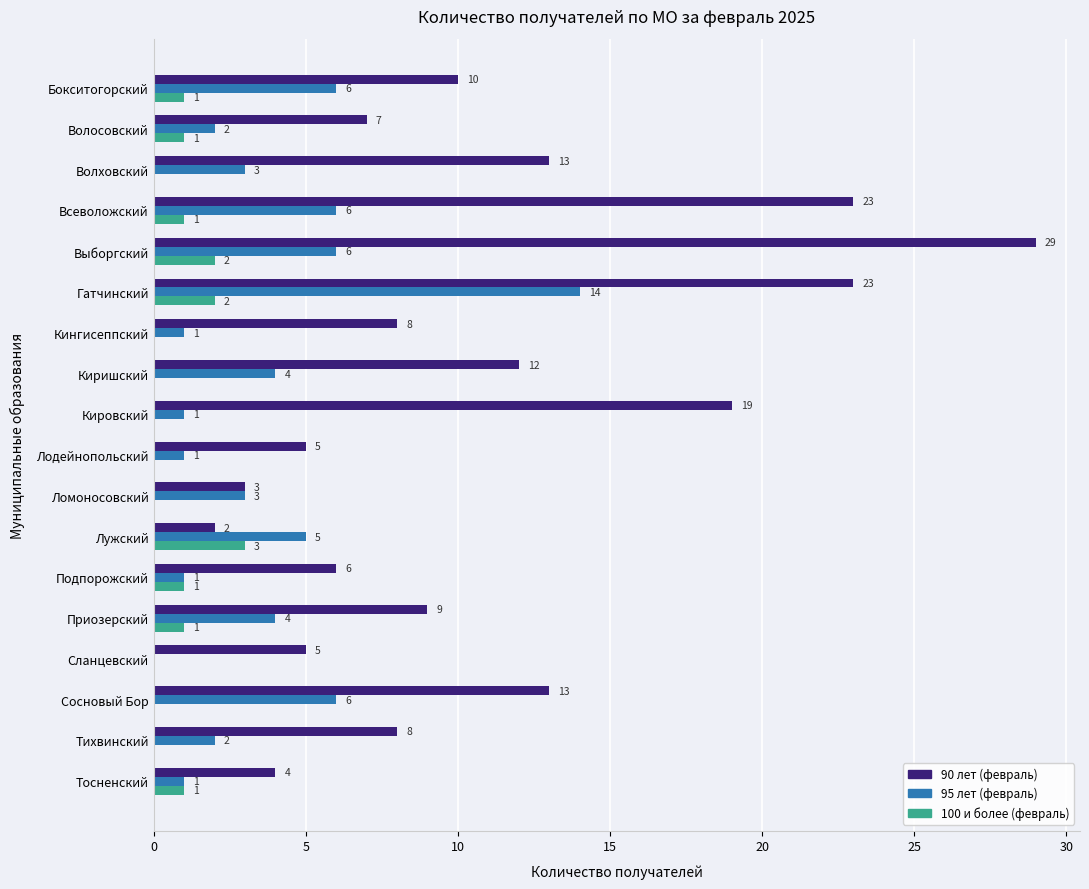

Is the value of 100 и более (февраль) at Сосновый Бор greater than the value of 90 лет (февраль) at Выборгский?

No